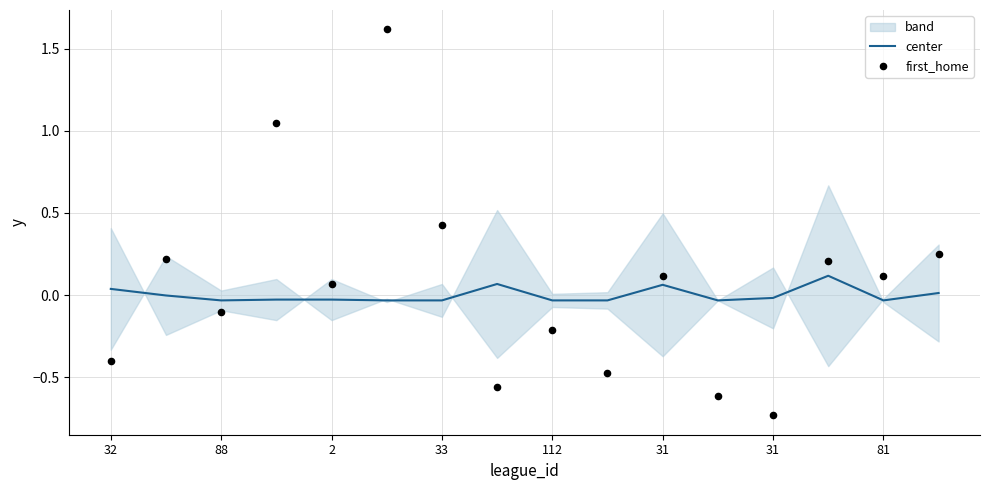

Which series contains the lowest Y value?

first_home